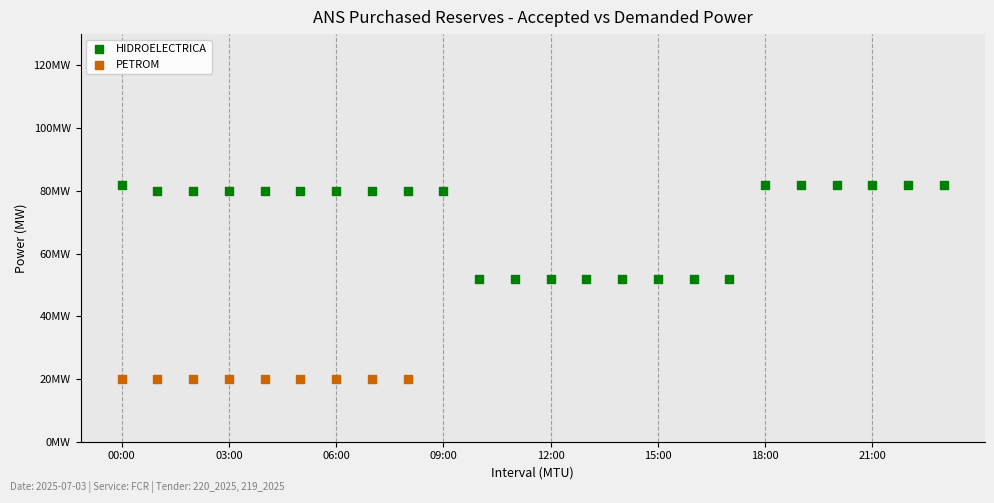

Which series contains the highest Y value?

HIDROELECTRICA